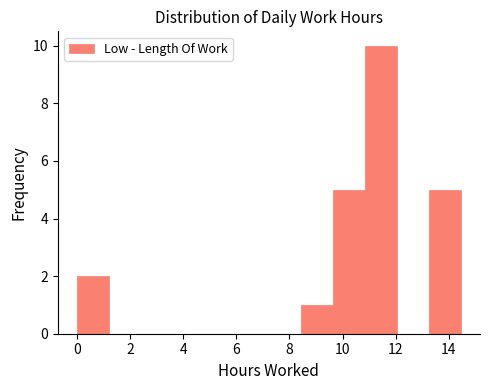

Reading left to right, transcribe this chart: for each bar, give the range it covers on the x-axis and its height. Neither the bar edges nor the heights are printed on the chart, so give them approximately, as read against the axes.

0.0 to 1.2: 2
1.2 to 2.4: 0
2.4 to 3.6: 0
3.6 to 4.8: 0
4.8 to 6.0: 0
6.0 to 7.2: 0
7.2 to 8.4: 0
8.4 to 9.6: 1
9.6 to 10.8: 5
10.8 to 12.0: 10
12.0 to 13.2: 0
13.2 to 14.4: 5